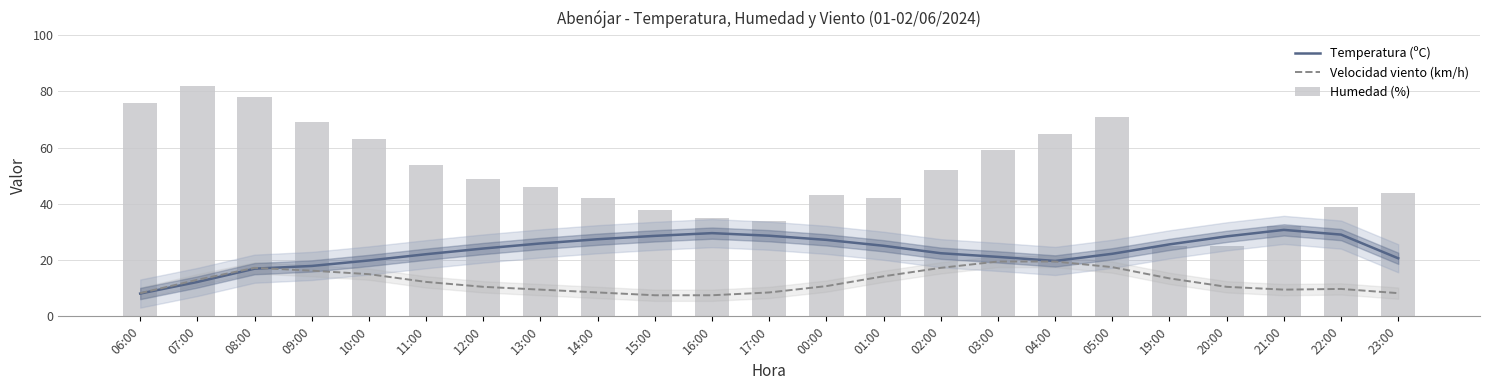

Between 04:00 and 00:00, which is larger?

00:00